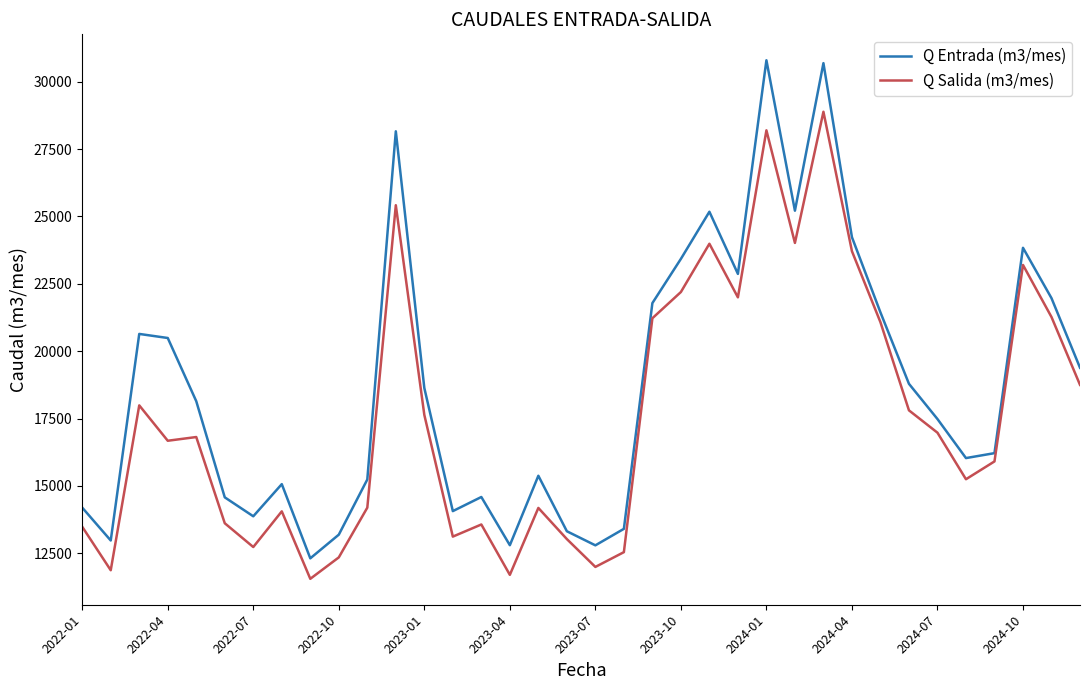

List the series in order of their peak value, highest first.

Q Entrada (m3/mes), Q Salida (m3/mes)